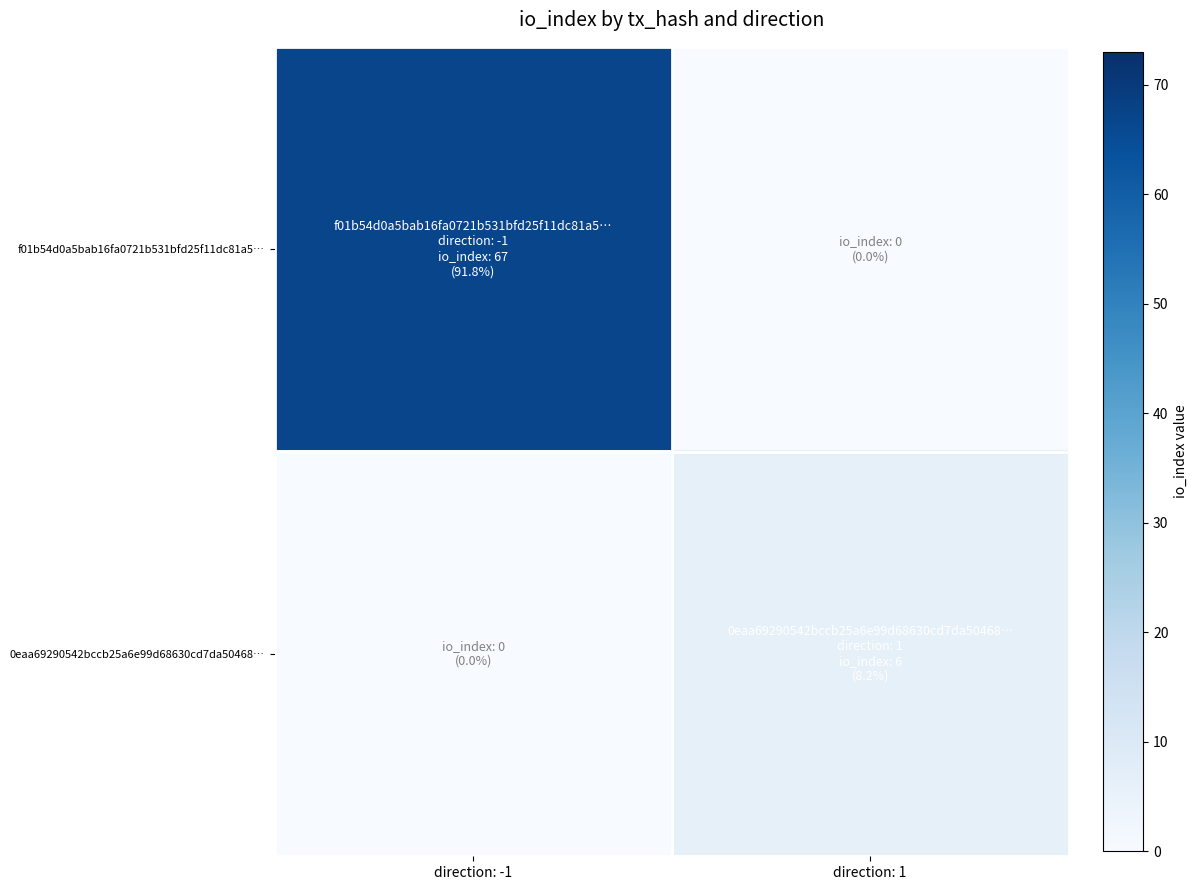

Which series has the largest total across all categories?

f01b54d0a5bab16fa0721b531bfd25f11dc81a5…